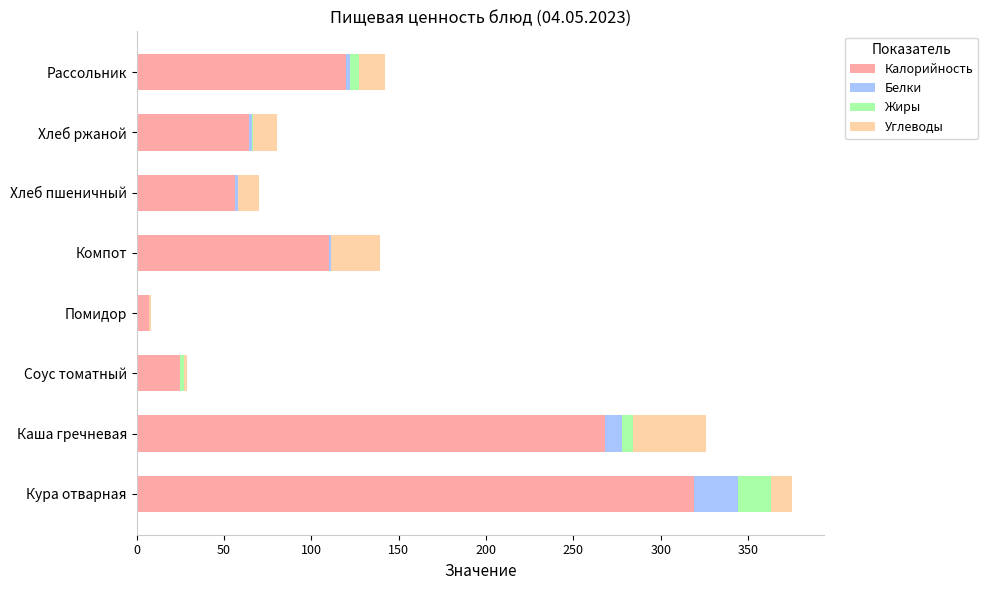

Count the number of data series in this chart.

4